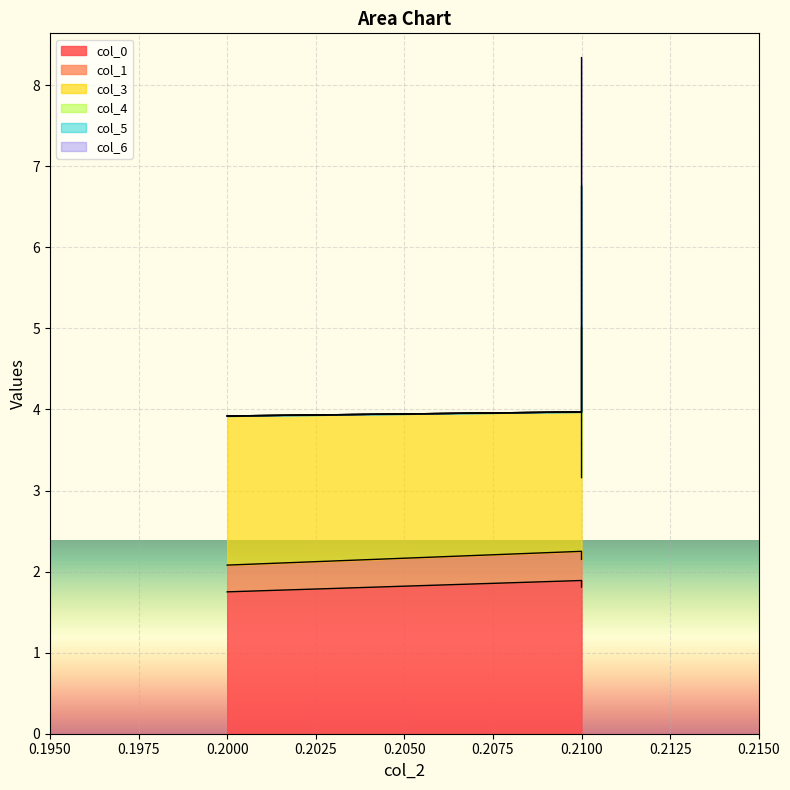

Reading right to left, transcribe all the data shown in this chart.

col_0: 1.8	1.9	1.8
col_1: 2.1	2.2	2.1
col_3: 5.0	4.0	3.9
col_4: 8.3	4.0	3.9
col_5: 6.8	4.0	3.9
col_6: 3.2	4.0	3.9